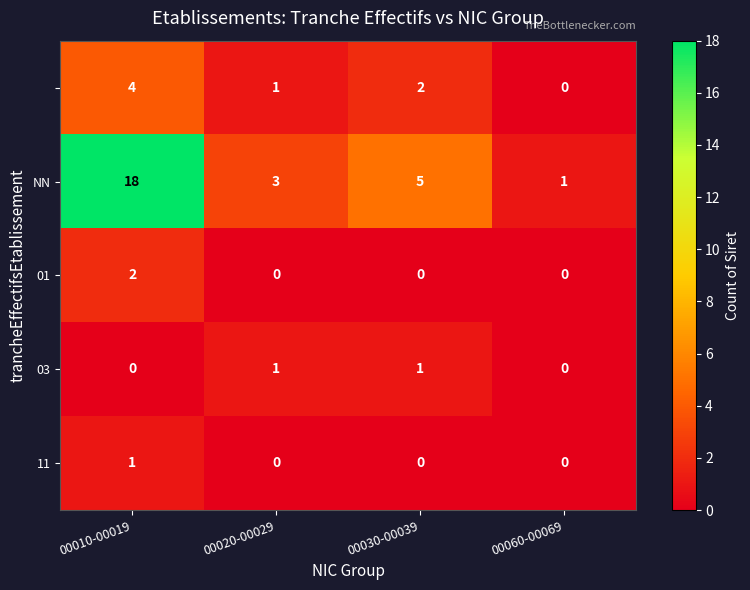

What is the total value across all series at 00010-00019?

25